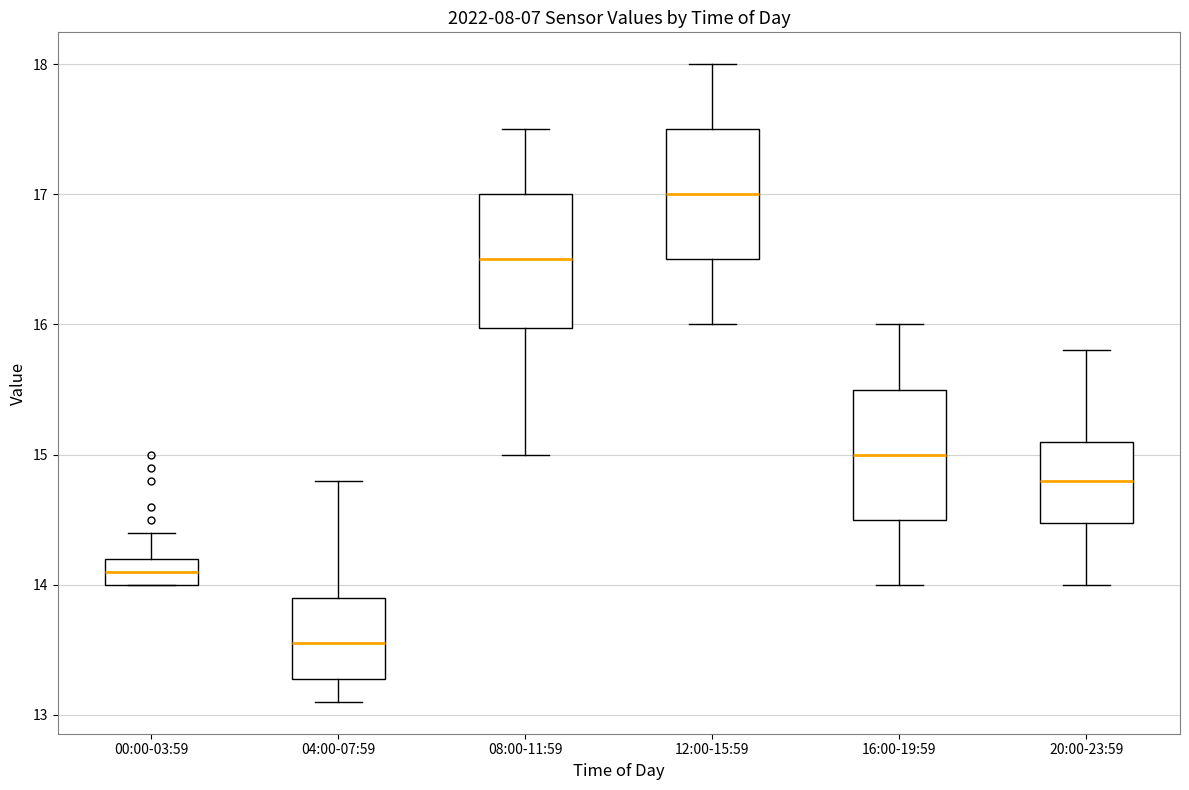

Which box has the lowest median line?

04:00-07:59